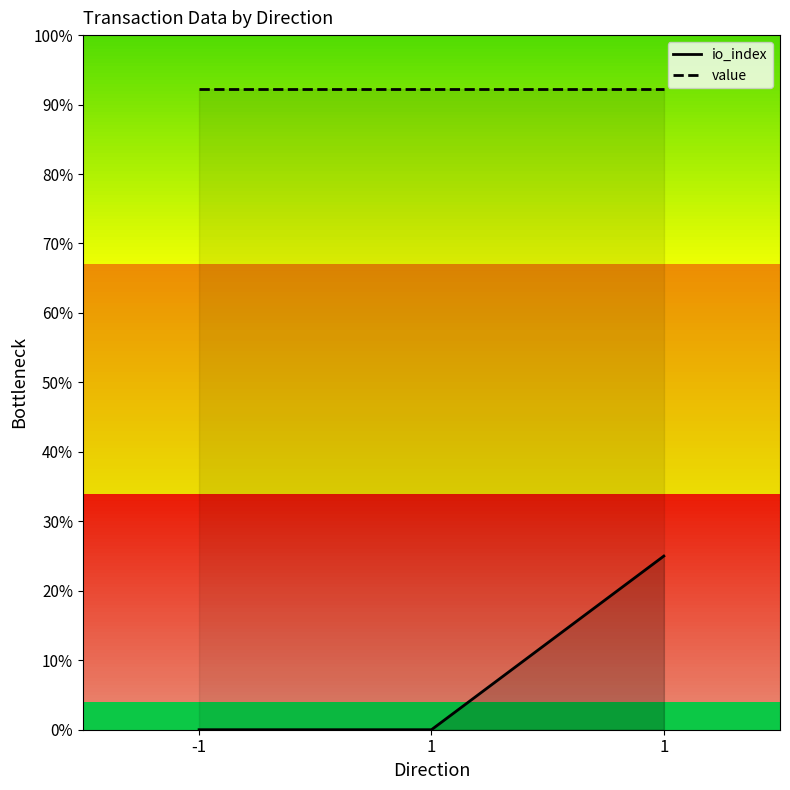

List the series in order of their peak value, lowest first.

io_index, value